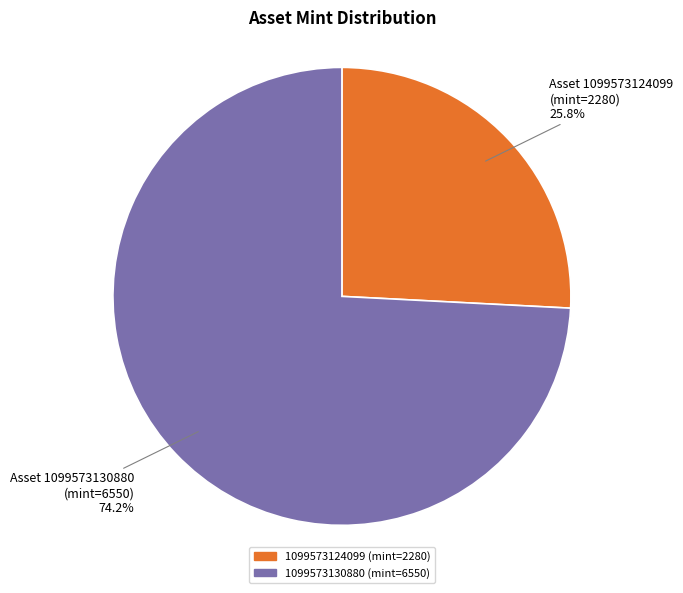

Count the number of slices in the pie.

2